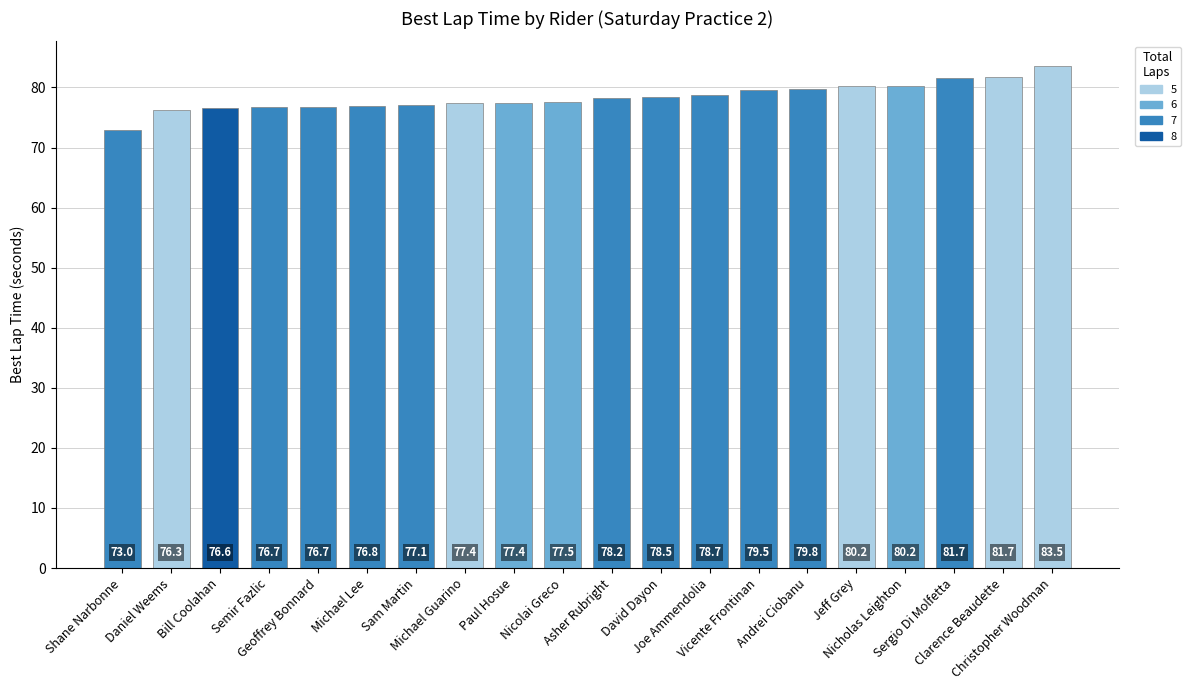

Which label corresponds to the smallest value in the chart?

Shane Narbonne